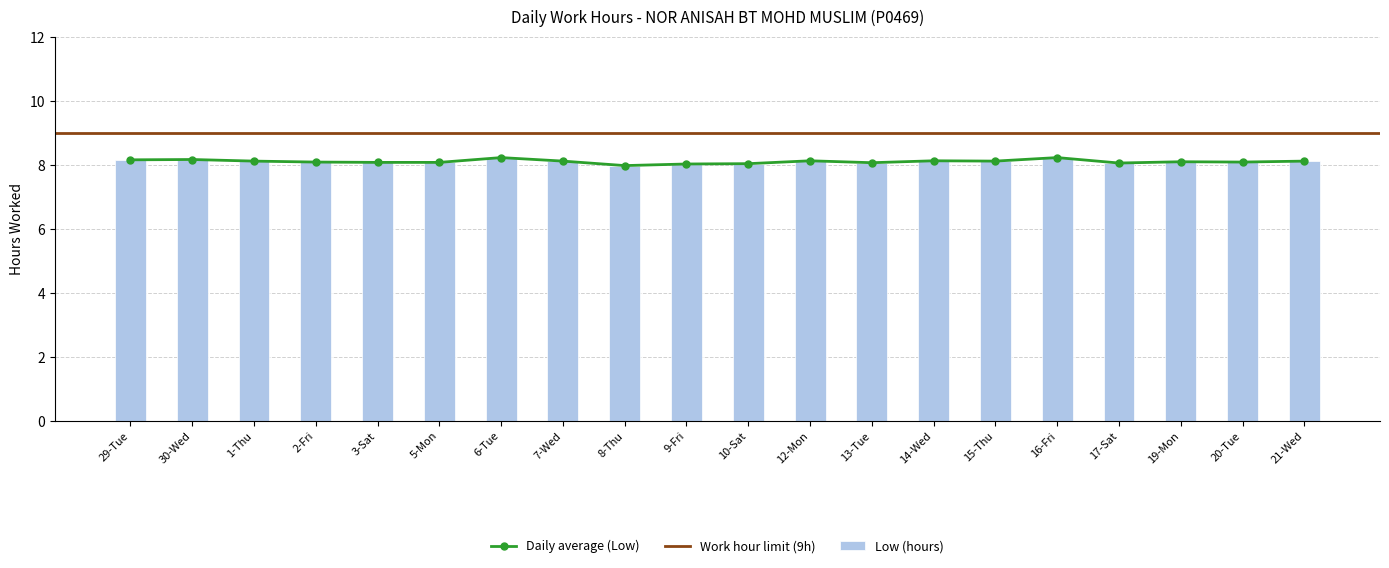

At which category does the chart reach its minimum across all series?

8-Thu